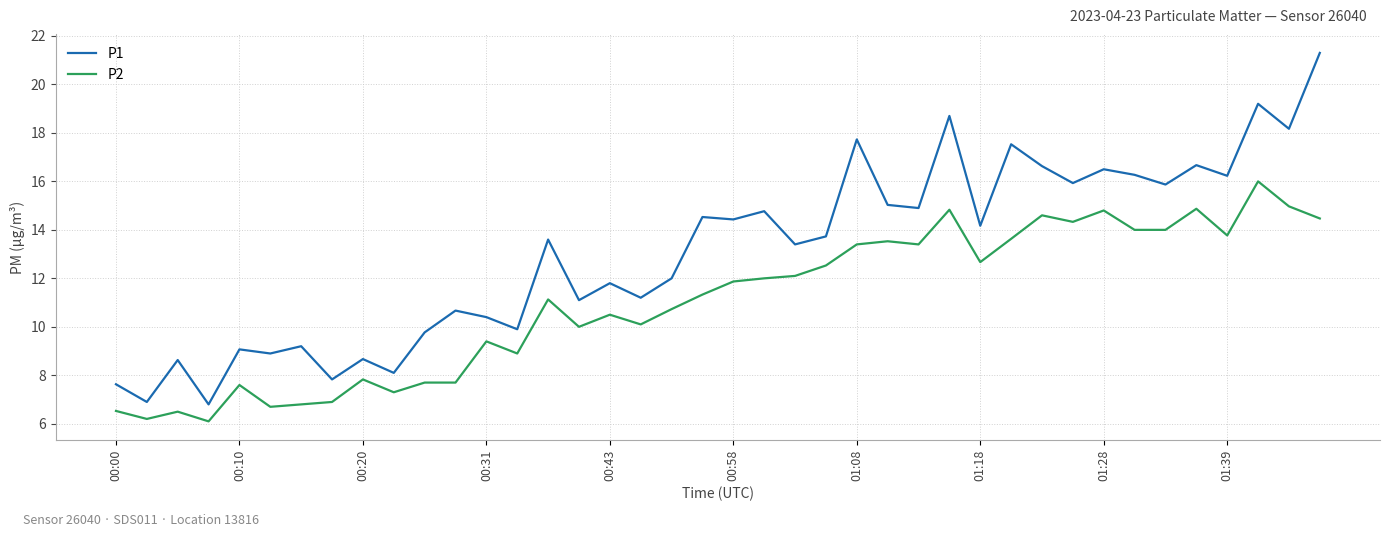

Which series has the largest total across all categories?

P1